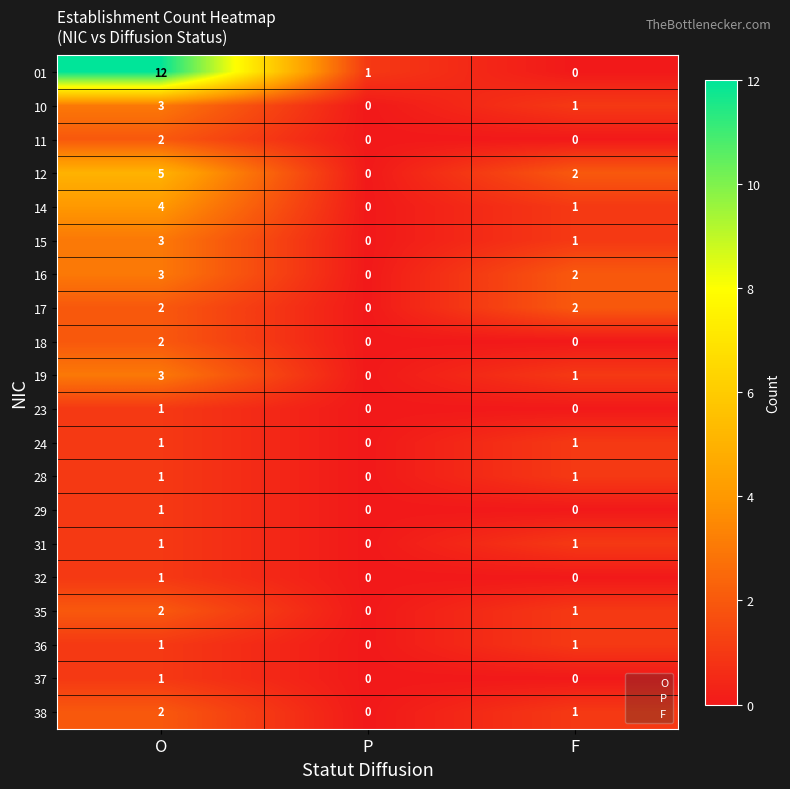

Which label corresponds to the largest value in the chart?

O